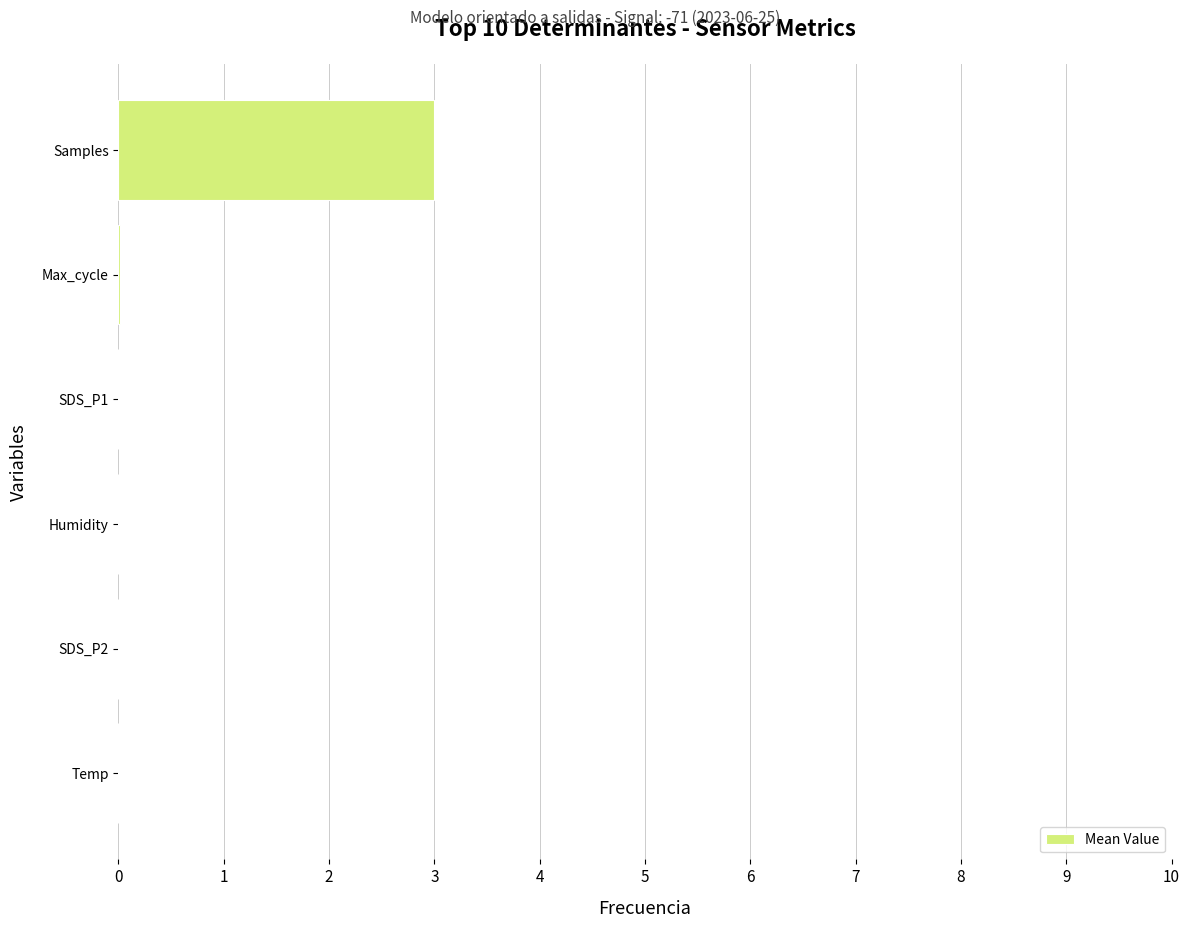

True or false: the data shows 0.0 at Max_cycle.

True